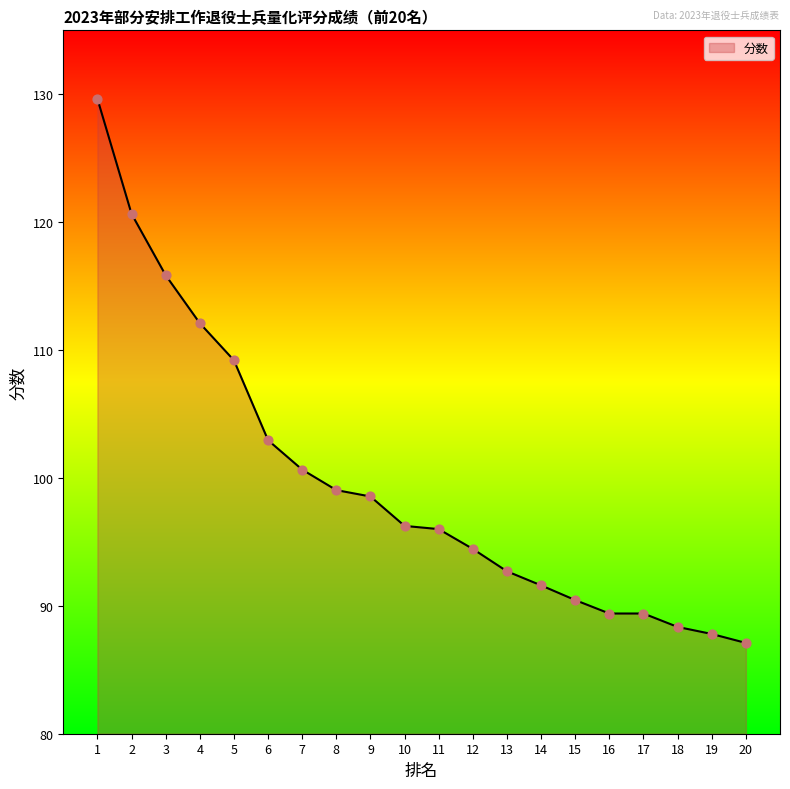

Approximately how many times larger is the value at 4 compared to 10?

1.2